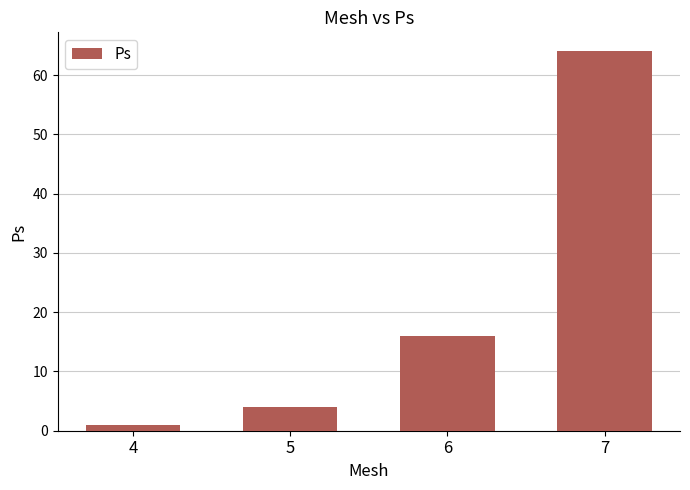

Rank the categories by value from highest to lowest.

7, 6, 5, 4